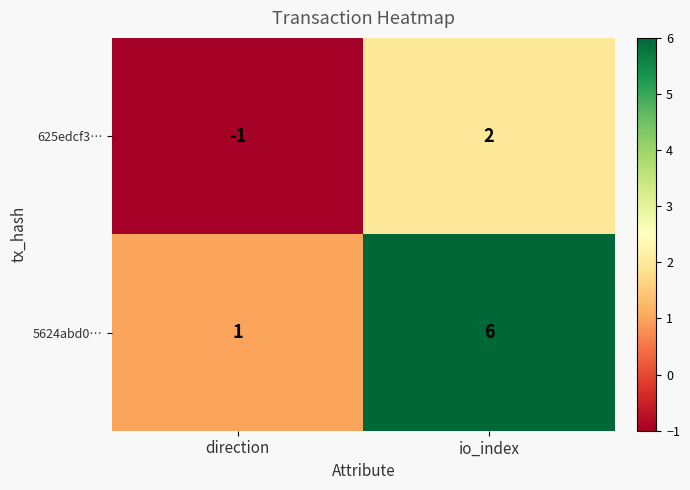

Is the value of 5624abd0… at direction greater than the value of 625edcf3… at direction?

Yes